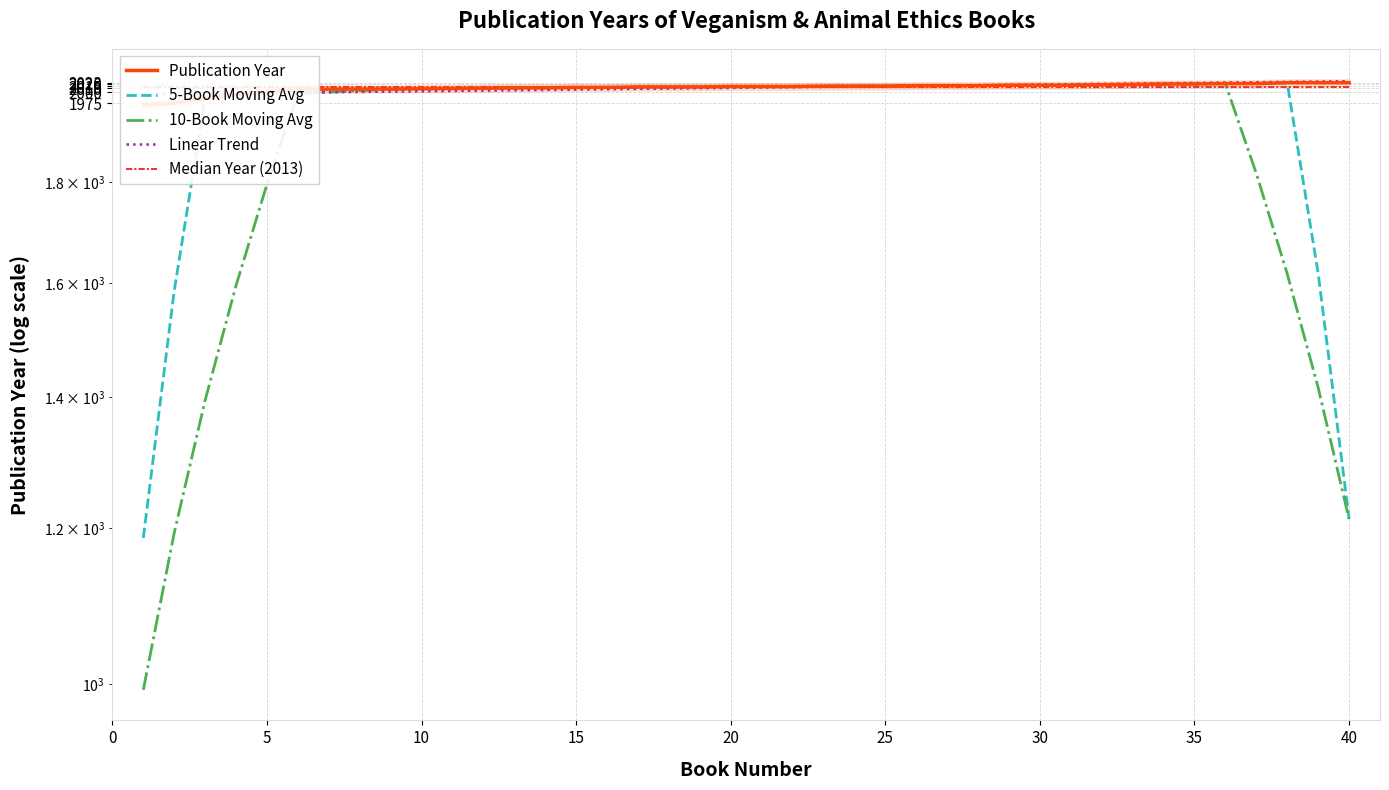

What are all the series names shown in the legend?

Publication Year, 5-Book Moving Avg, 10-Book Moving Avg, Linear Trend, Median Year (2013)